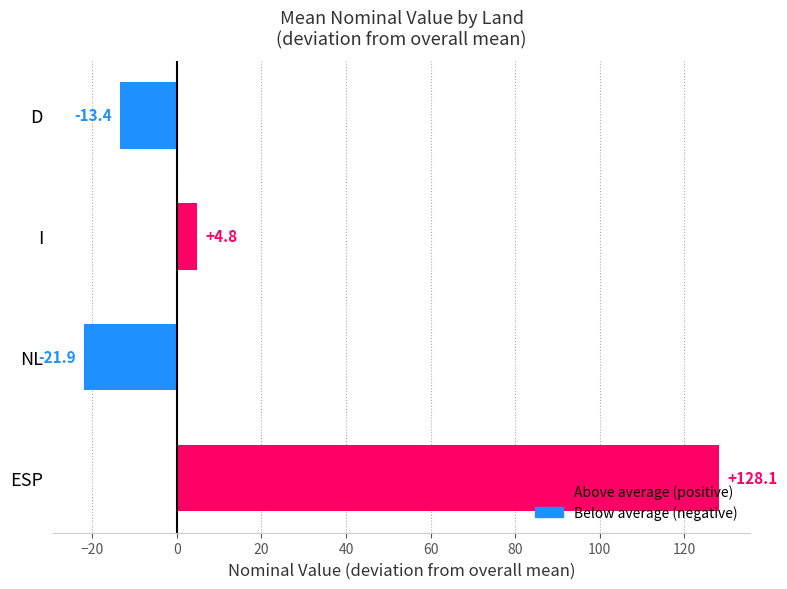

How many distinct data groups are displayed?

1